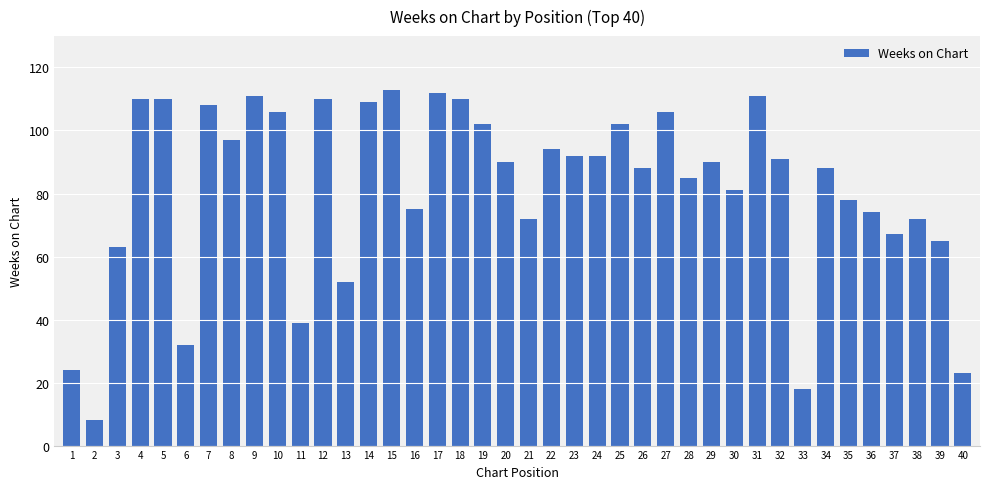

What is the difference between the values at 33 and 12?

92